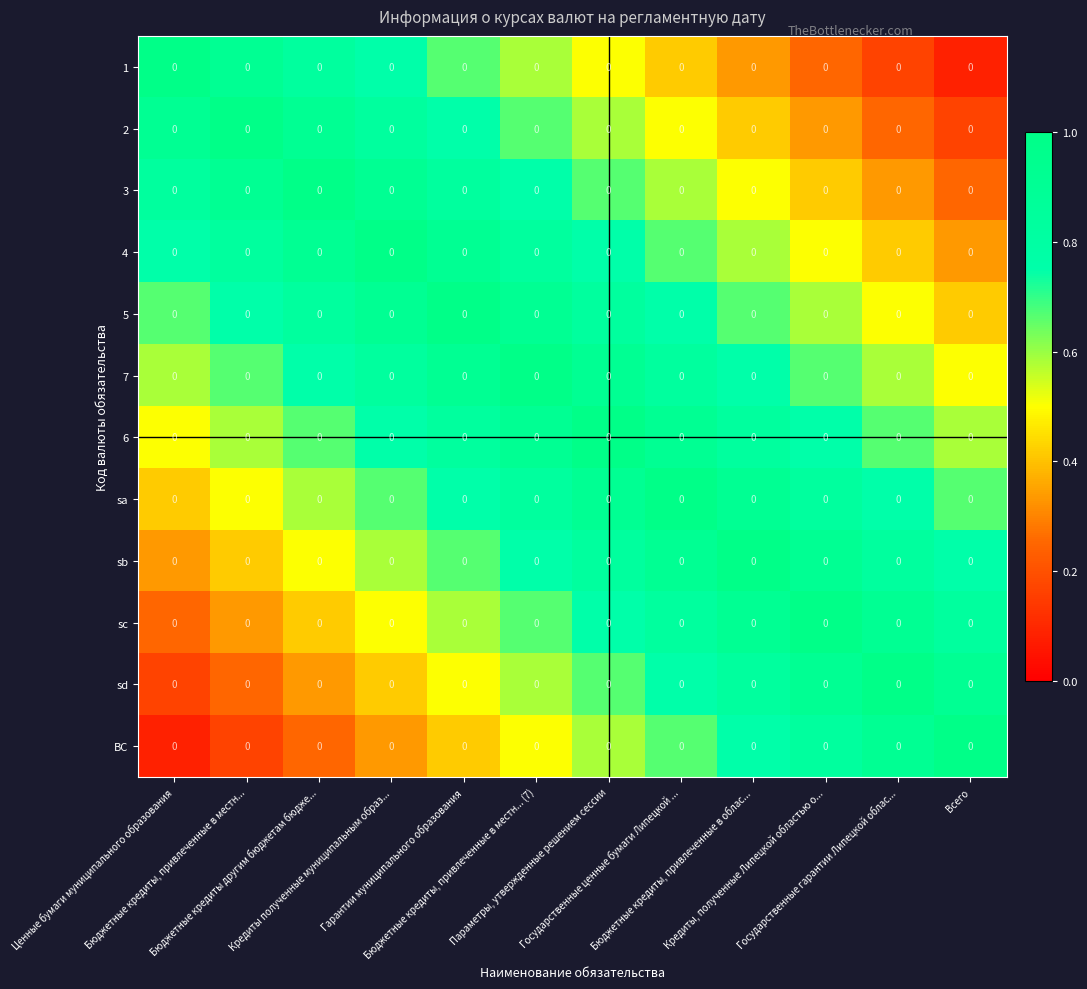

How many distinct data groups are displayed?

12